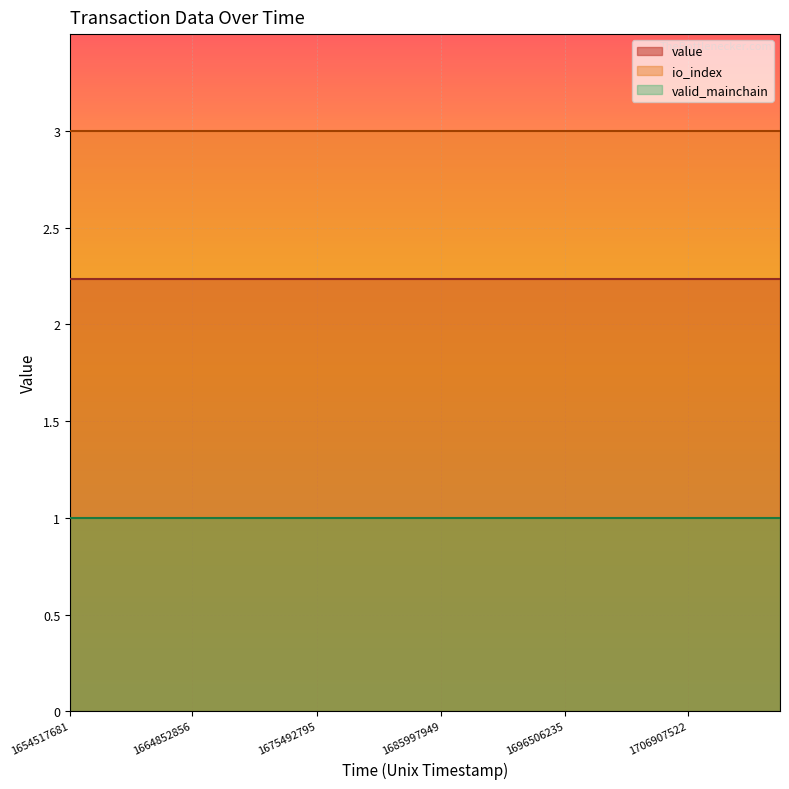

Which series has the widest spread of values?

value